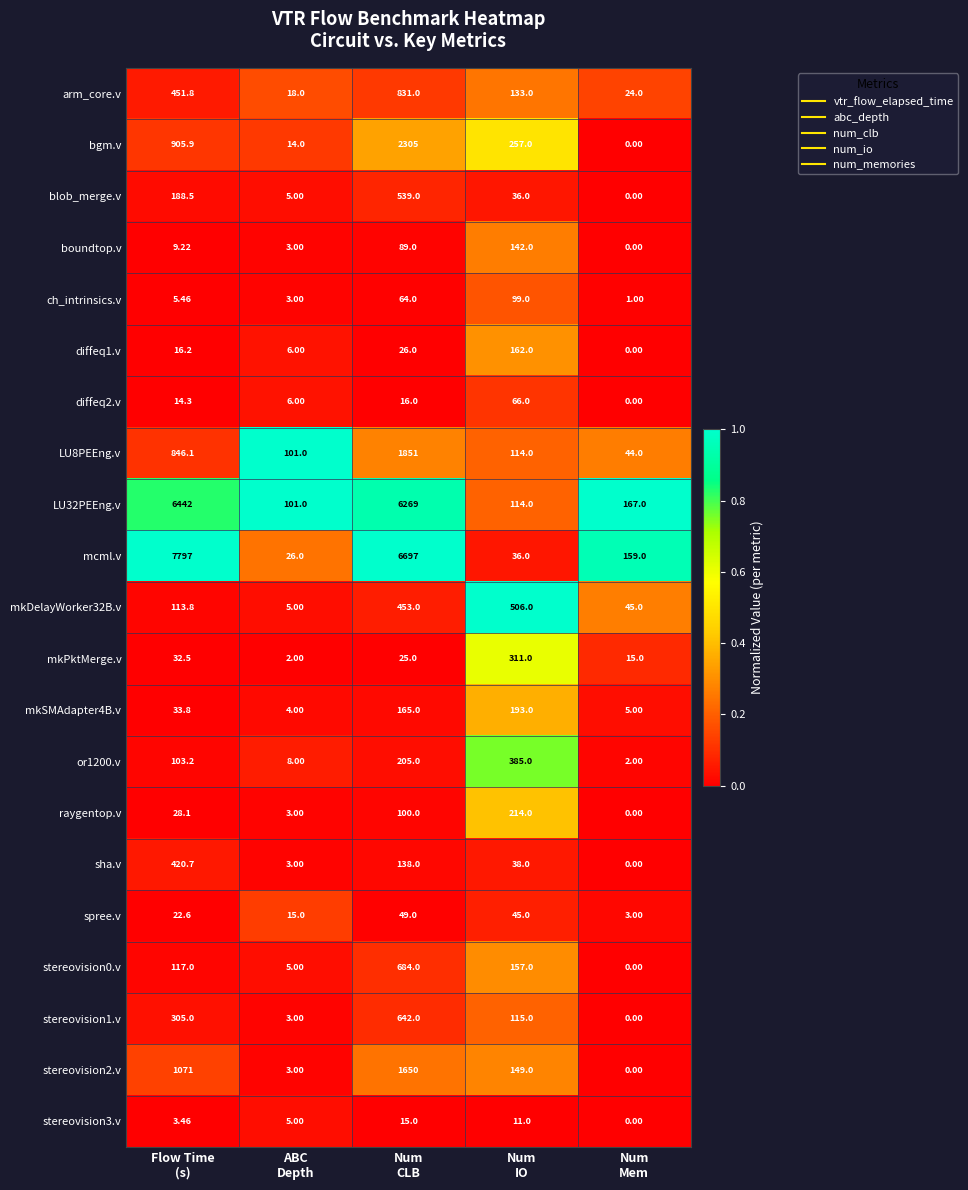

Which series has the largest total across all categories?

mcml.v